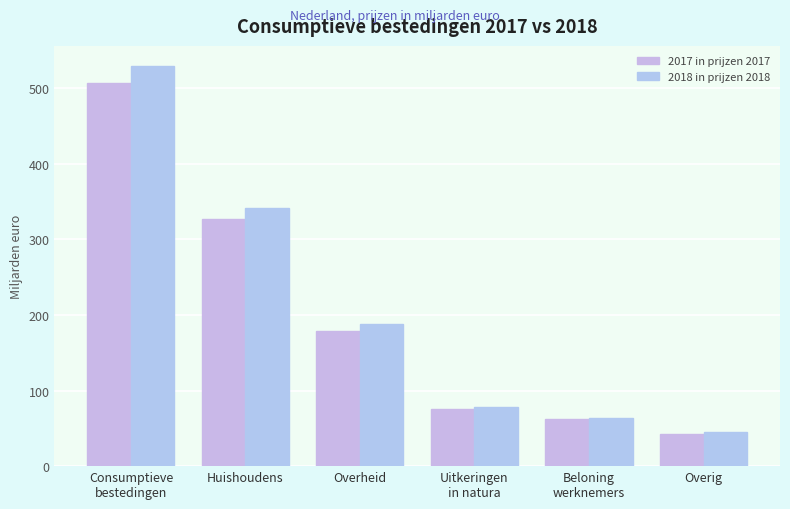

What is the label of the 6th bar from the right?

Consumptieve
bestedingen